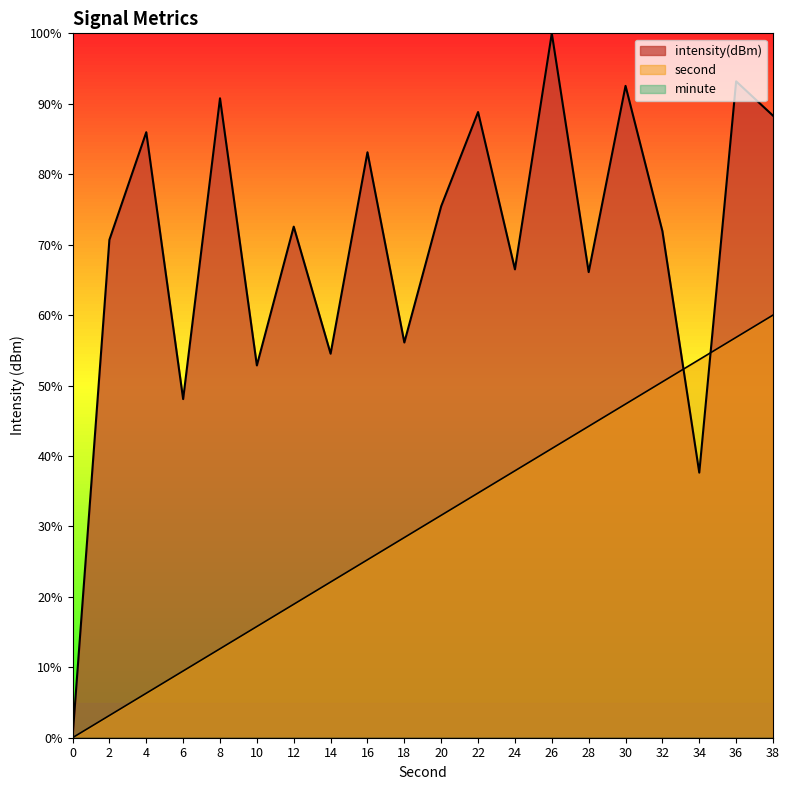

Rank the categories by intensity value from highest to lowest.

26, 36, 30, 8, 22, 38, 4, 16, 20, 12, 32, 2, 24, 28, 18, 14, 10, 6, 34, 0